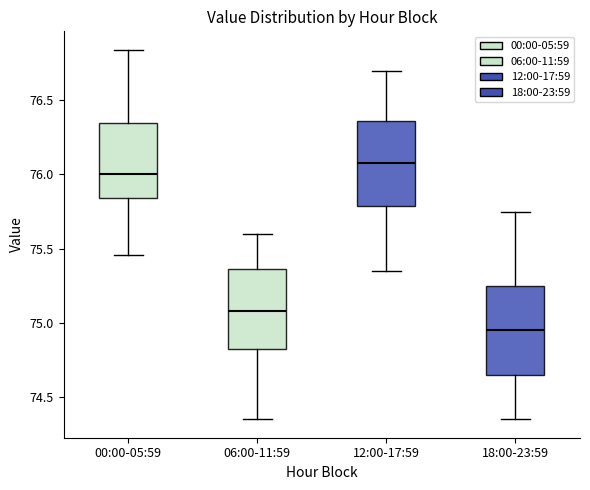

Where does the median line of the box for 06:00-11:59 sit on the y-axis? The values are not printed on the chart, so give them approximately, as read against the axis.

75.10